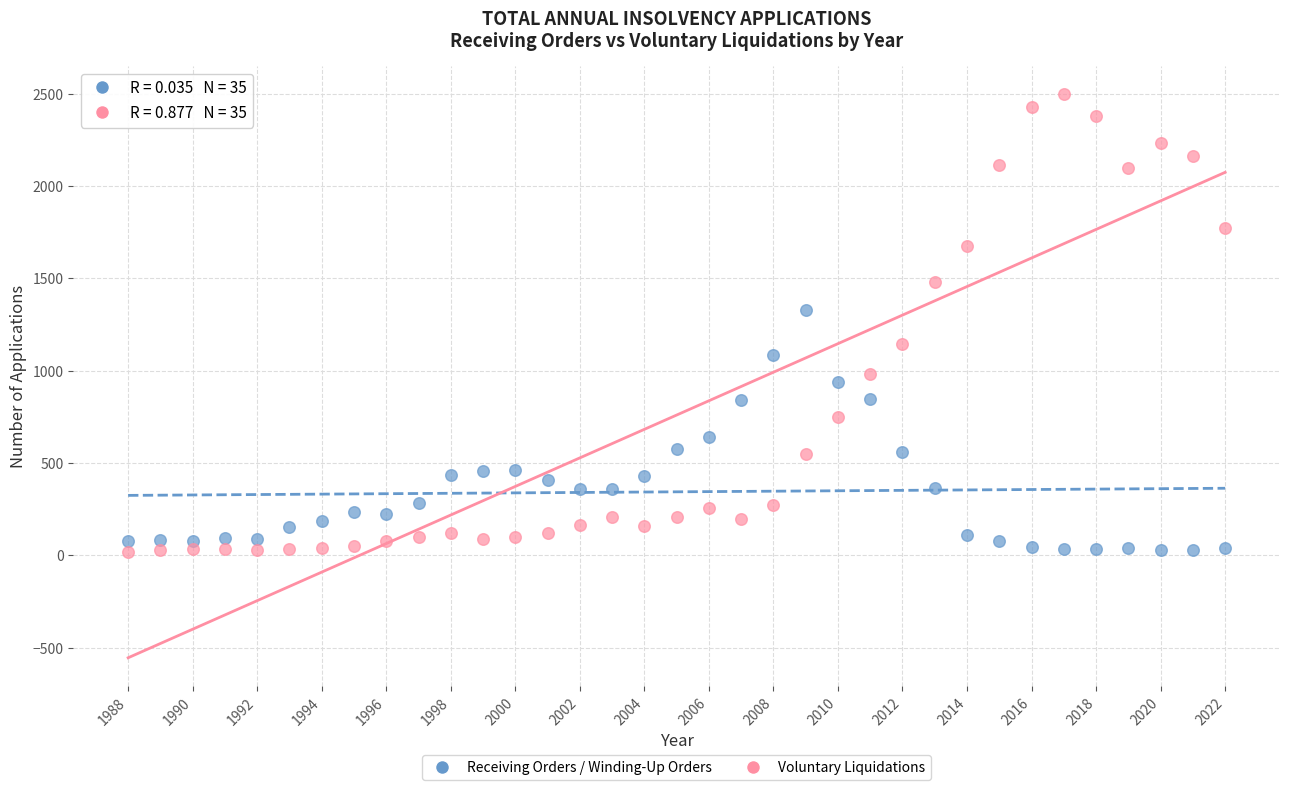

Which series has the widest spread of Y values?

Voluntary Liquidations